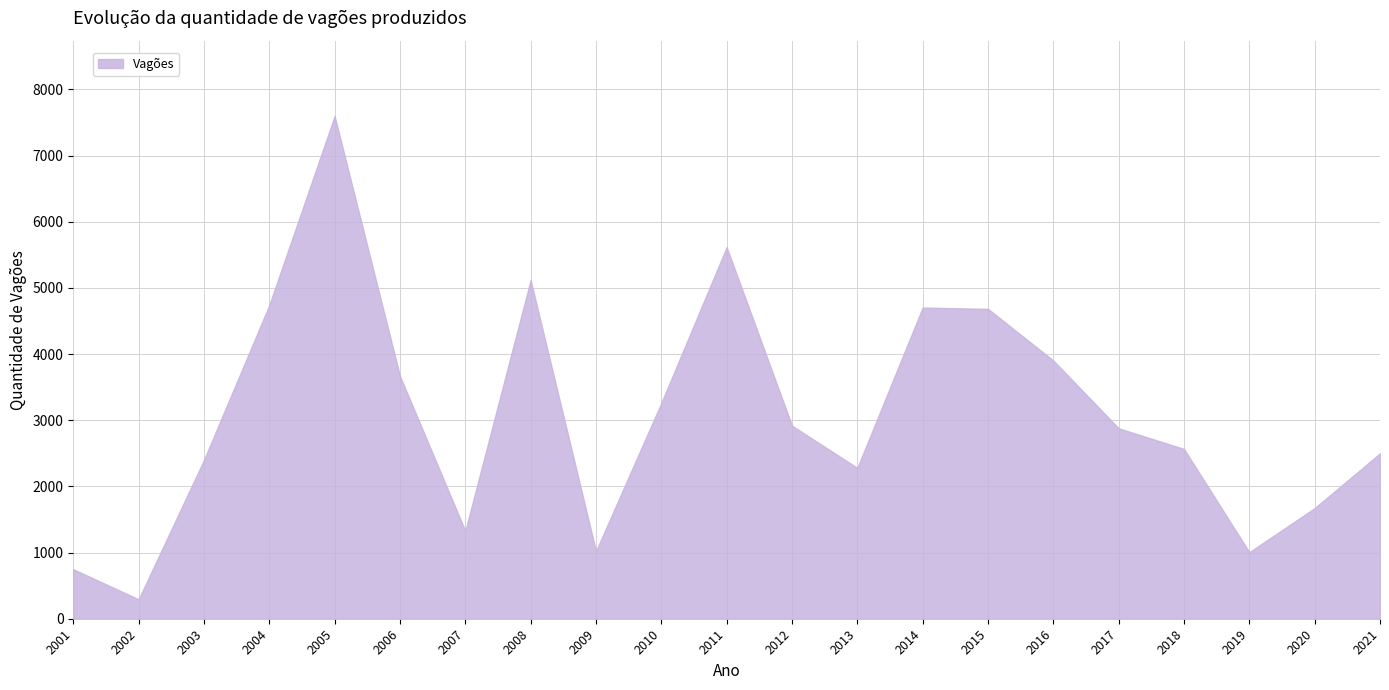

Where is the data nearest to the value 3945?

2016